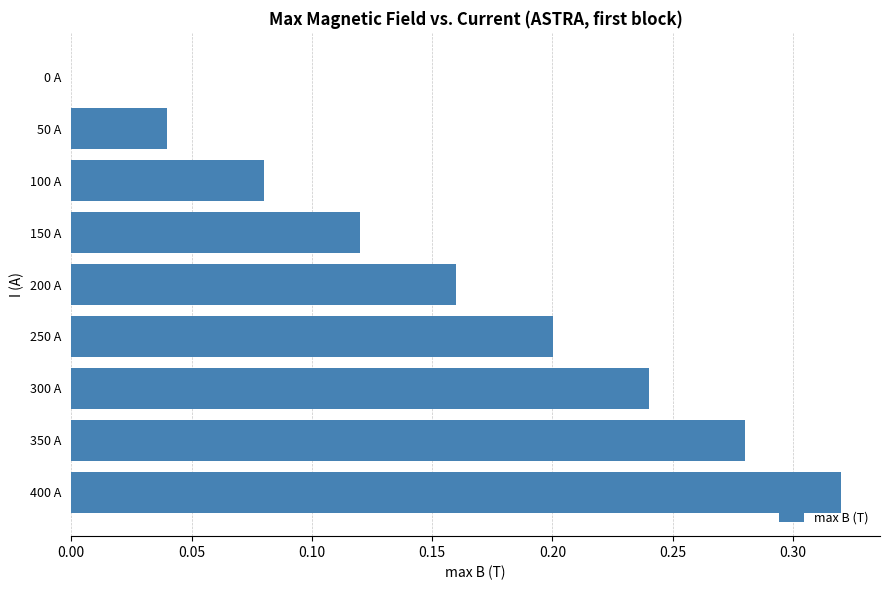

Which label corresponds to the largest value in the chart?

400 A